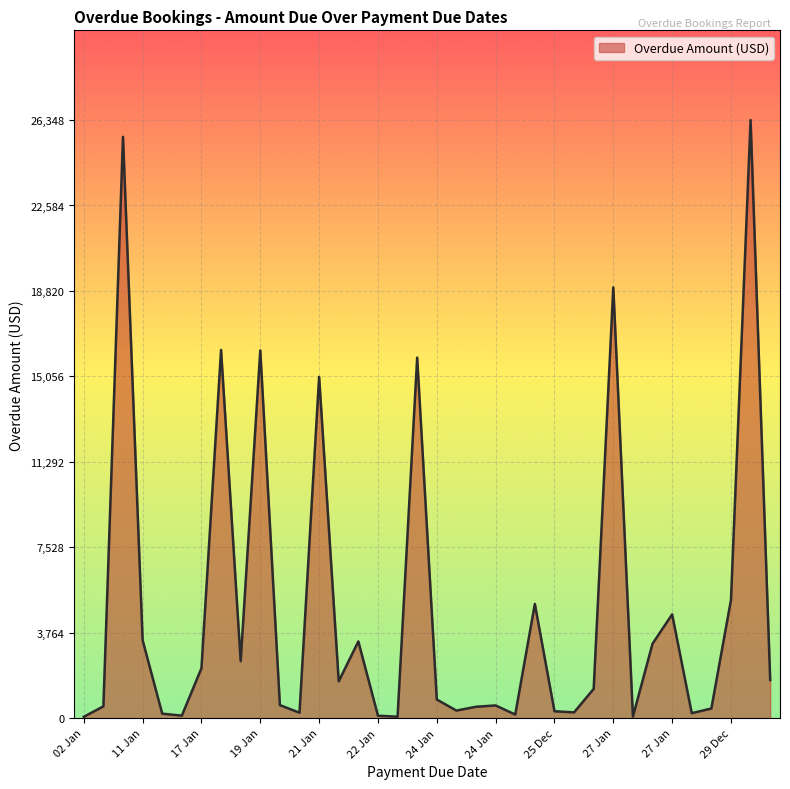

What is the maximum value shown in the chart?

26348.0